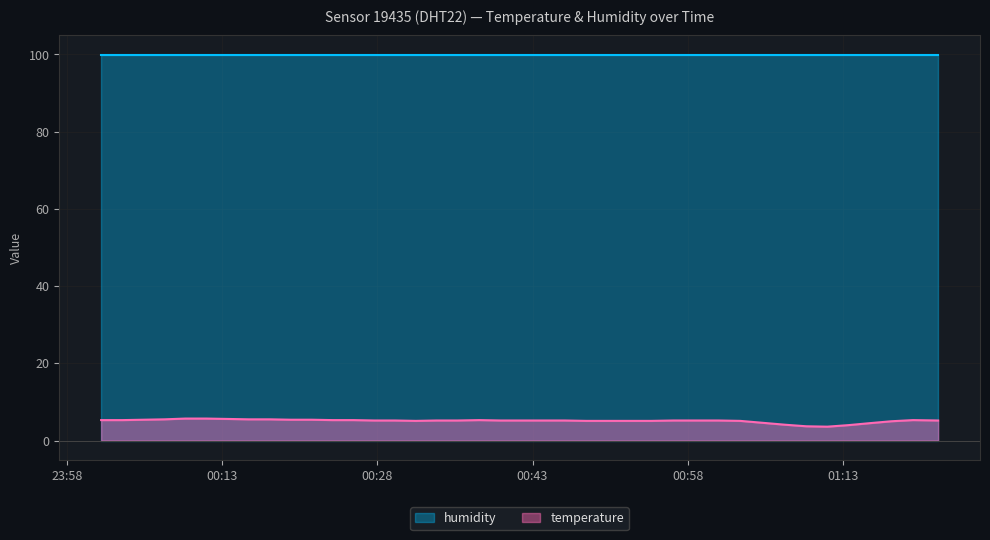

Rank the series by their average value, from highest to lowest.

humidity, temperature